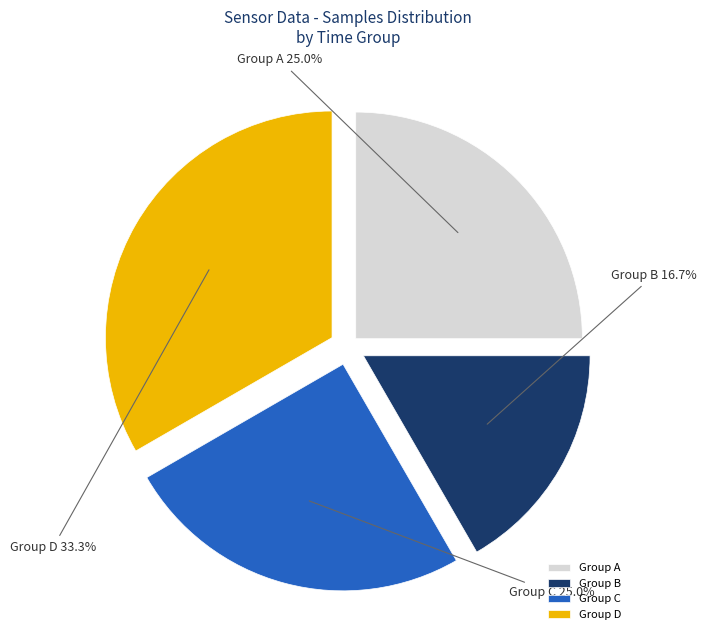

Is there a majority slice in this chart?

No